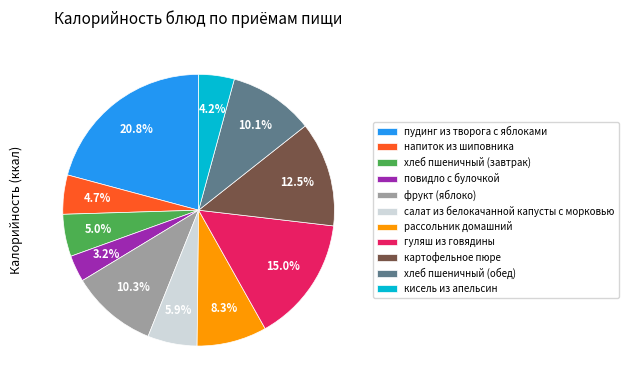

To the nearest percent, what percentage of the pie is кисель из апельсин?

4%